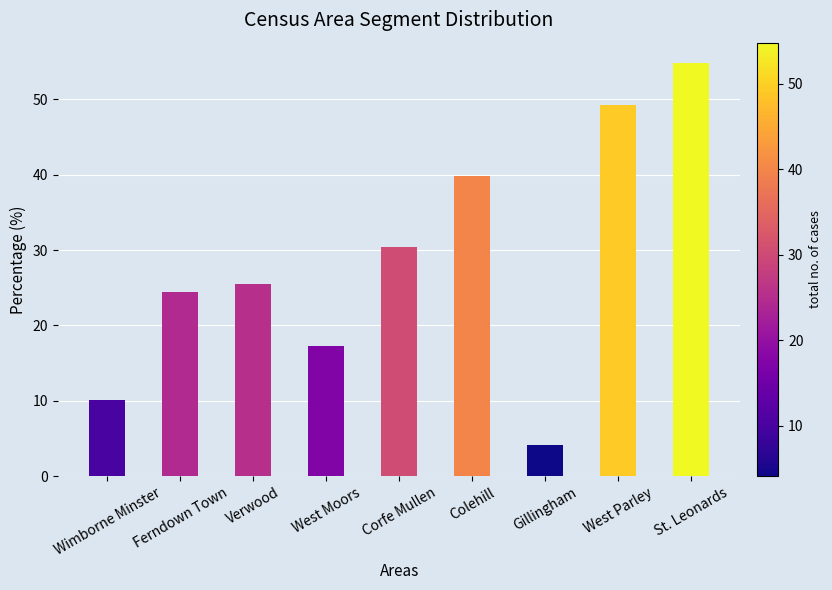

Rank the categories by value from lowest to highest.

Gillingham, Wimborne Minster, West Moors, Ferndown Town, Verwood, Corfe Mullen, Colehill, West Parley, St. Leonards